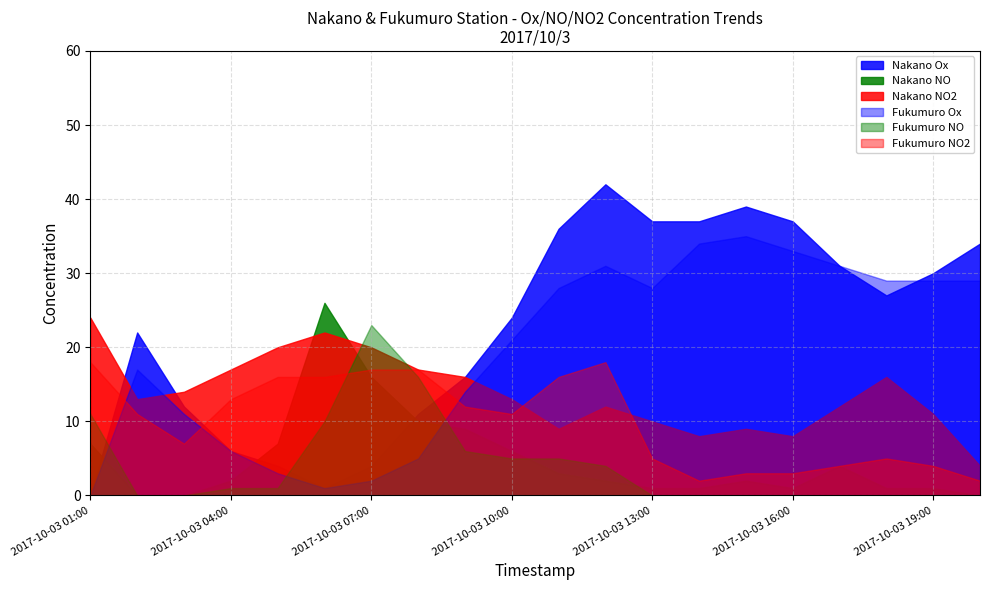

Where does the Fukumuro NO series first go above 1?

2017-10-03 01:00